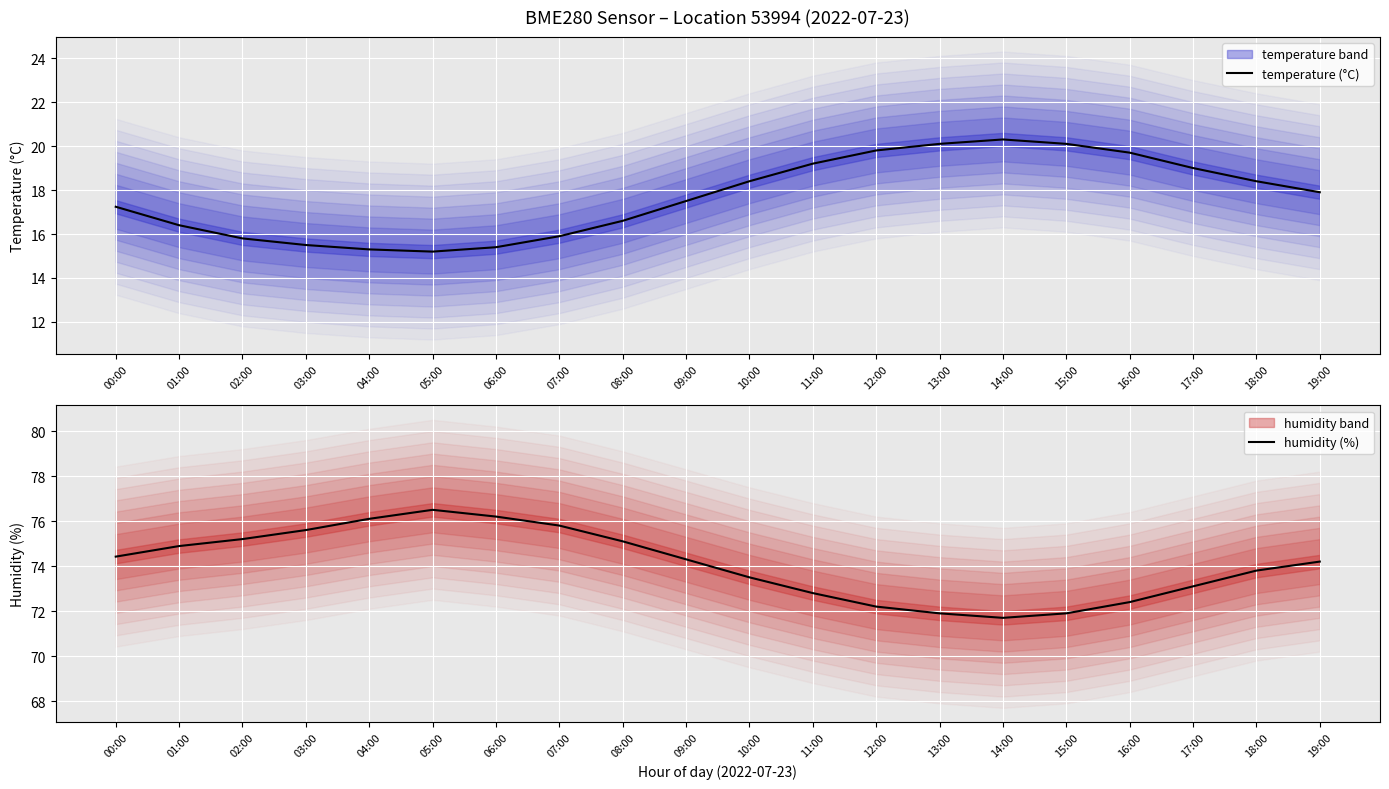

List the series in order of their peak value, lowest first.

temperature (°C), humidity (%)